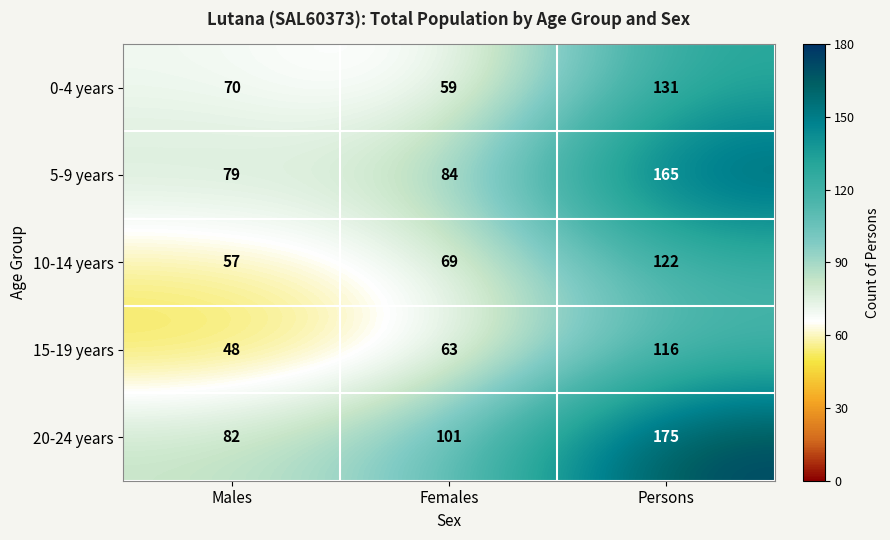

Is it true that 20-24 years equals 83 at Persons?

False